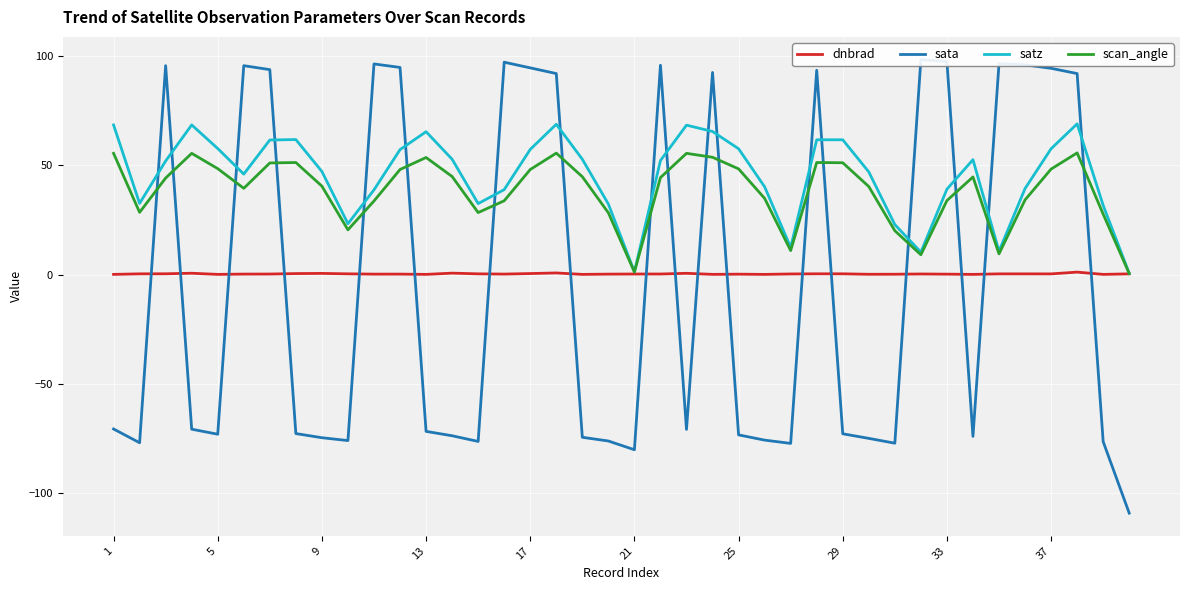

What is the spread (max minus min) of values at 1?

139.1